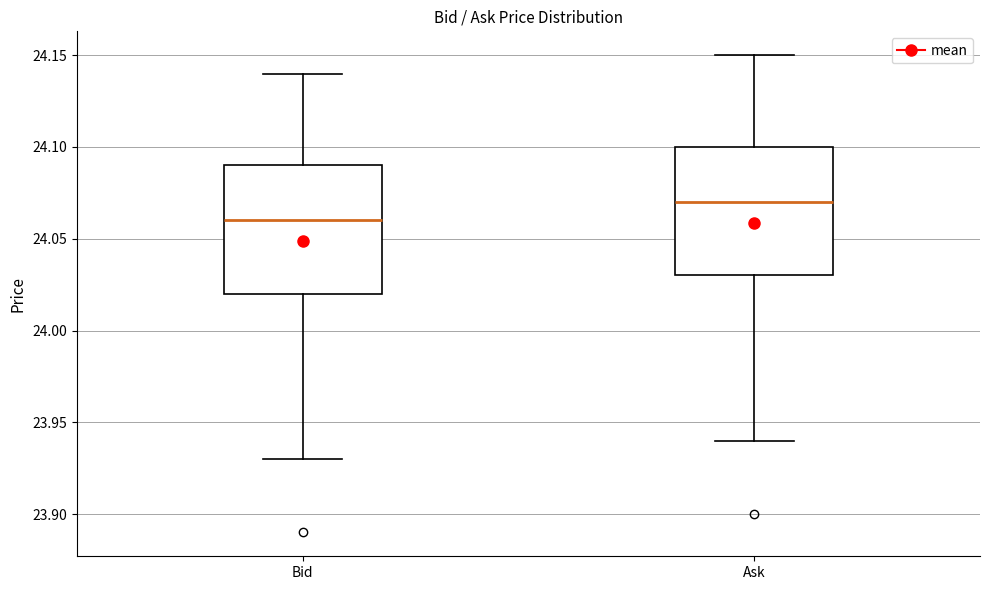

Reading left to right, read every box against the y-axis: the position of its median line, the range the box covers, and the ends of its whiskers. The values are not printed on the chart, so give them approximately, as read against the axis.

Bid: median 24.06, box 24.02 to 24.09, whiskers 23.93 to 24.14
Ask: median 24.07, box 24.03 to 24.10, whiskers 23.94 to 24.15